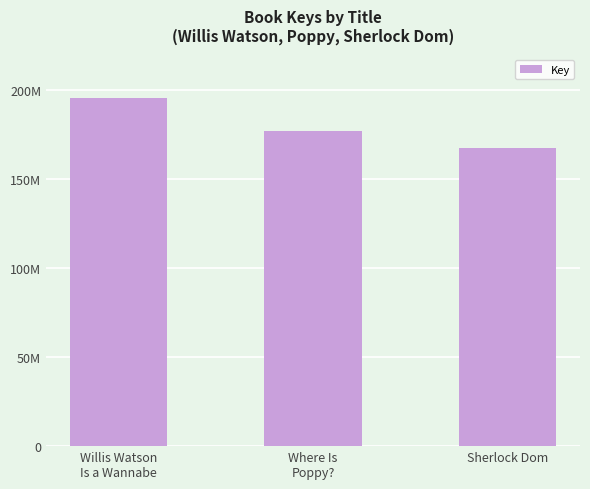

Which has a higher value, Willis Watson
Is a Wannabe or Where Is
Poppy??

Willis Watson
Is a Wannabe